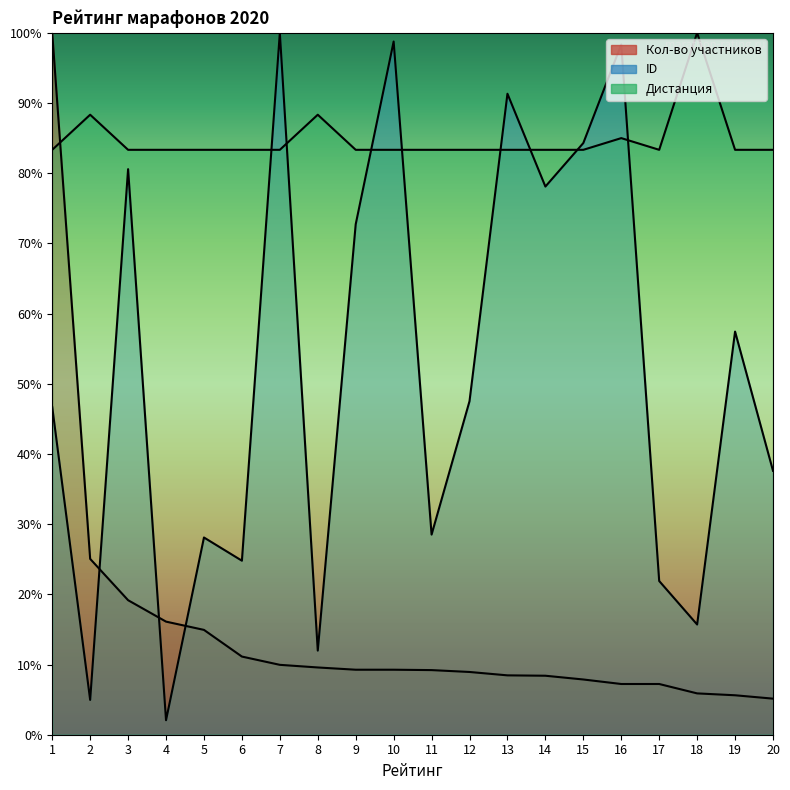

Count the number of data series in this chart.

3